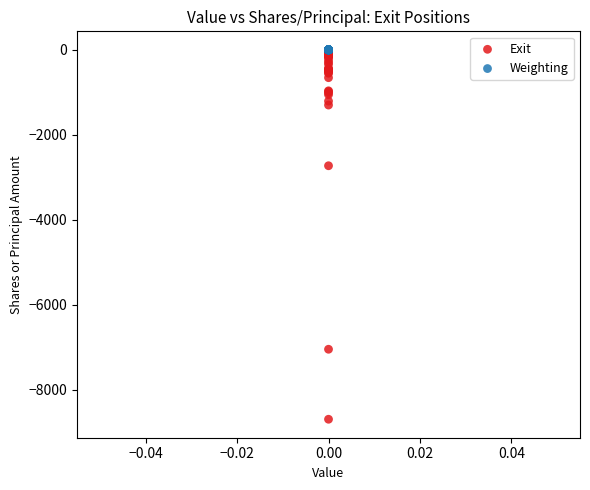

In the Exit series, what Y value is closest to -4350?

-2728.0